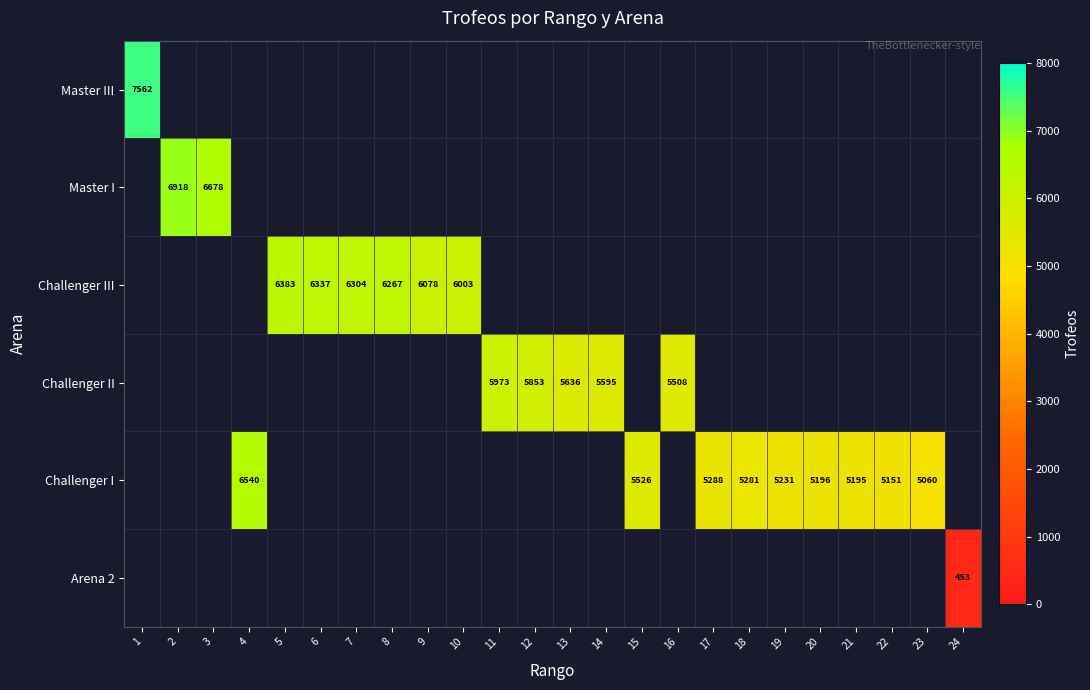

The value of Challenger II at 11 is 9741. True or false?

False